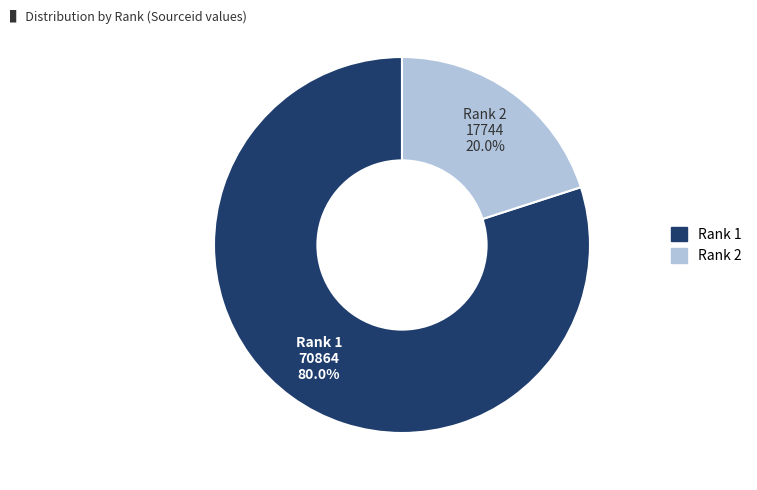

True or false: Rank 1 accounts for 73% of the total.

False